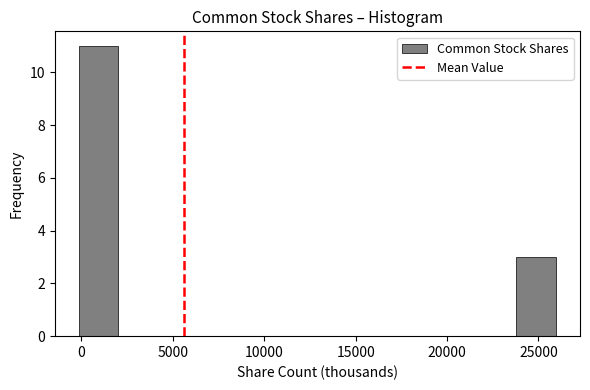

Reading left to right, transcribe this chart: for each bar, give the range it covers on the x-axis and its height. Neither the bar edges nor the heights are printed on the chart, so give them approximately, as read against the axes.

0 to 2000: 11
2000 to 4000: 0
4000 to 6500: 0
6500 to 8500: 0
8500 to 10500: 0
10500 to 13000: 0
13000 to 15000: 0
15000 to 17500: 0
17500 to 19500: 0
19500 to 21500: 0
21500 to 24000: 0
24000 to 26000: 3